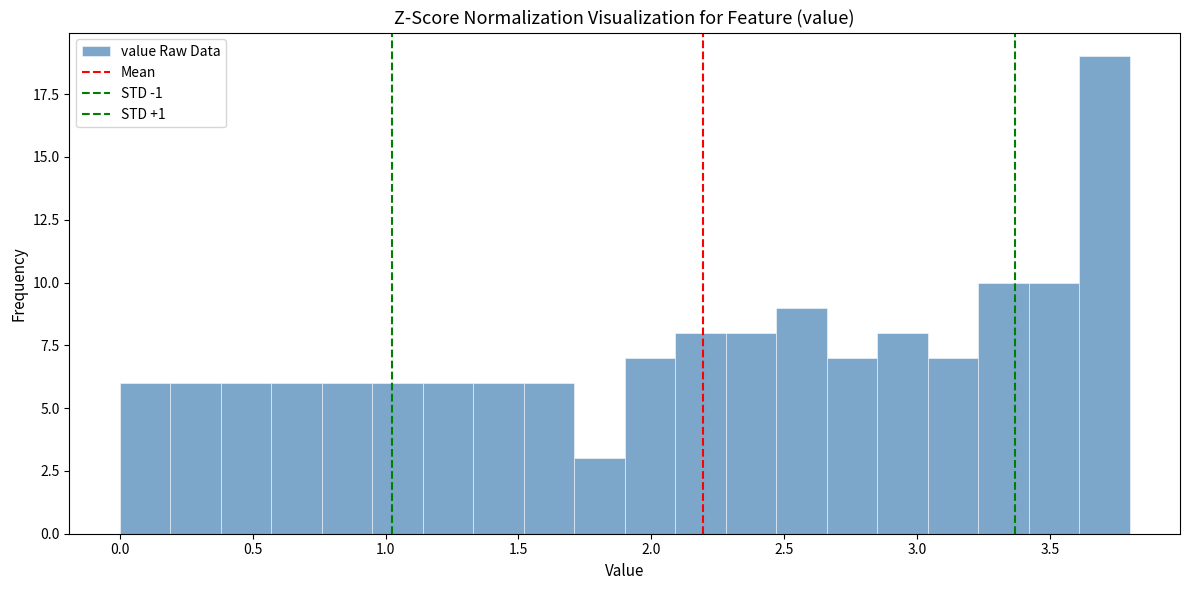

Read against the x-axis, roughly where is the centre of the tallest bar?

3.70